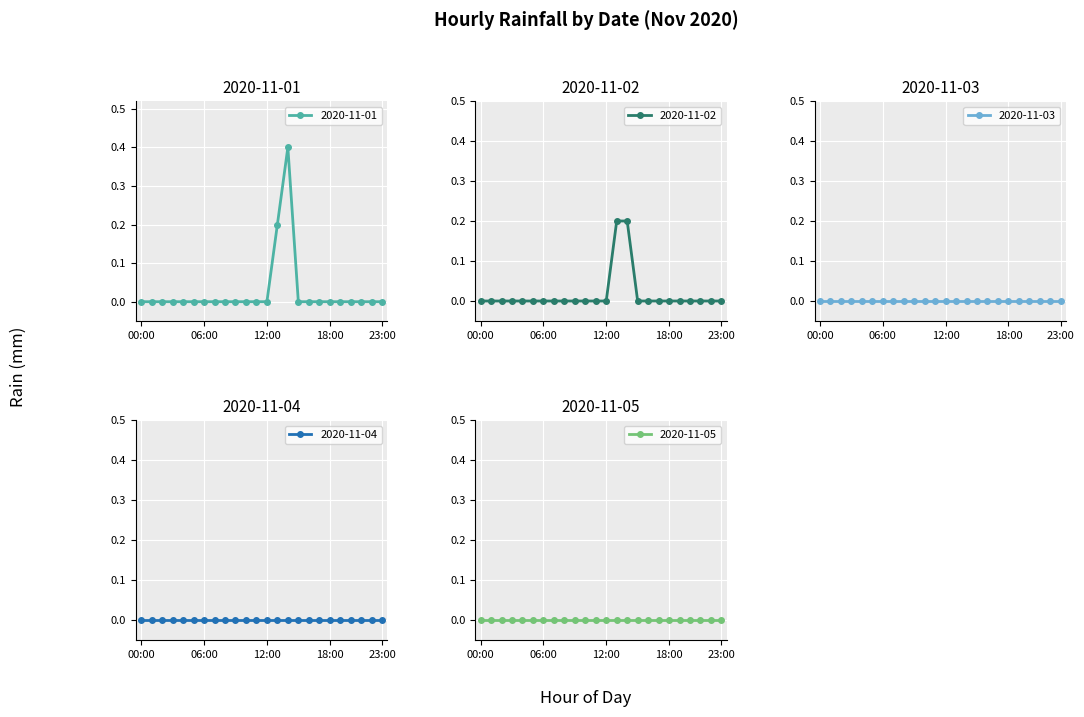

Is this an area chart (filled region under the line)?

No